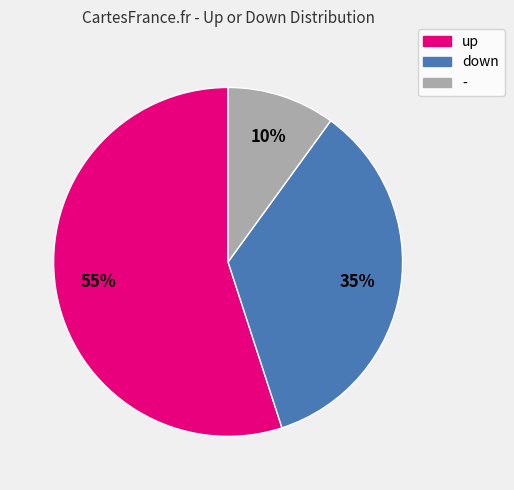

To the nearest percent, what is the combined percentage of - and down?

45%